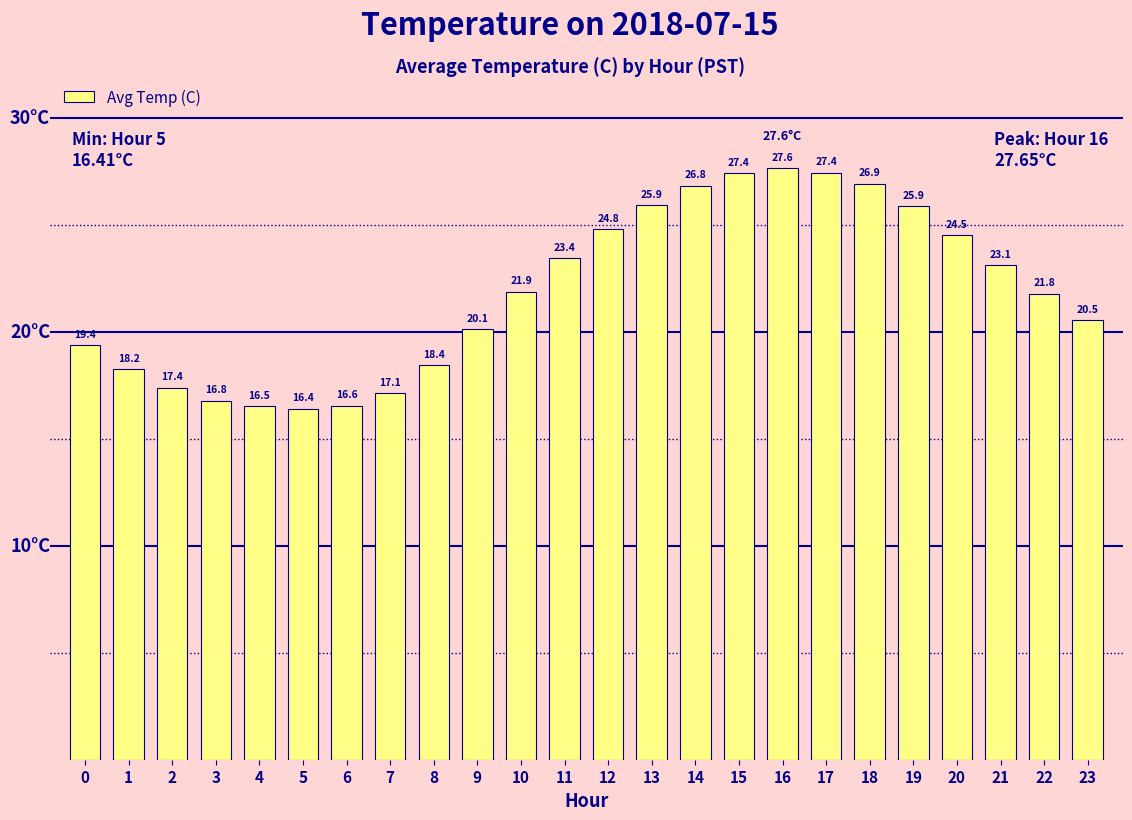

Where does the data first go above 21?

10